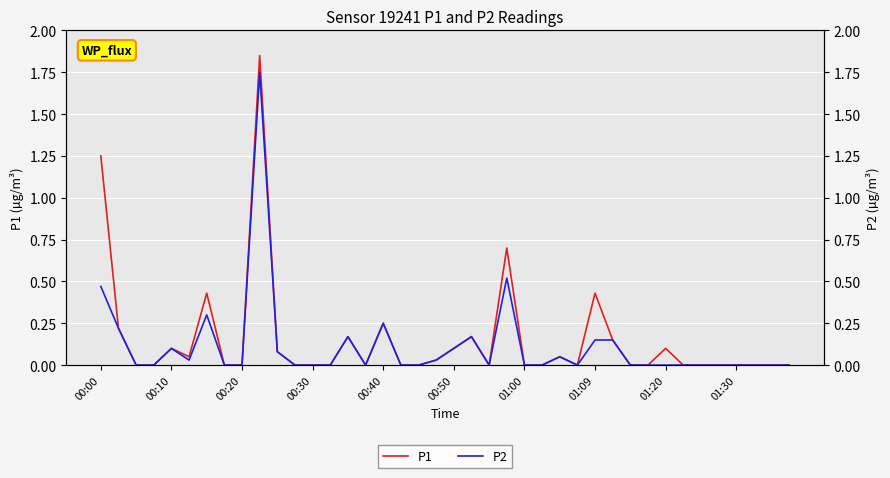

Is the value of P2 at 30 greater than the value of P1 at 17?

No